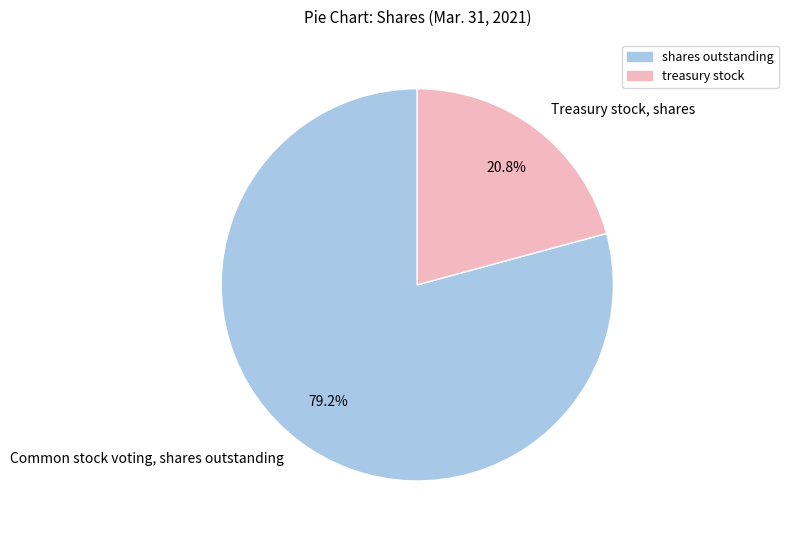

How many slices are in this pie chart?

2